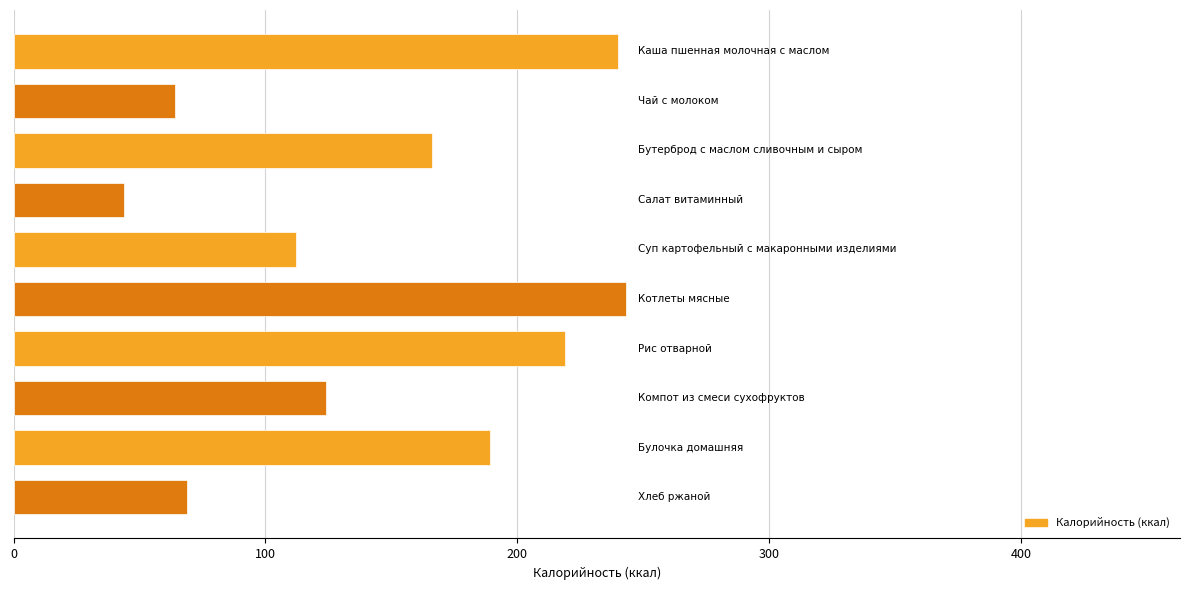

Reading top to bottom, list all the values displayed in this chart.

240	64	166	44	112	243	219	124	189	69